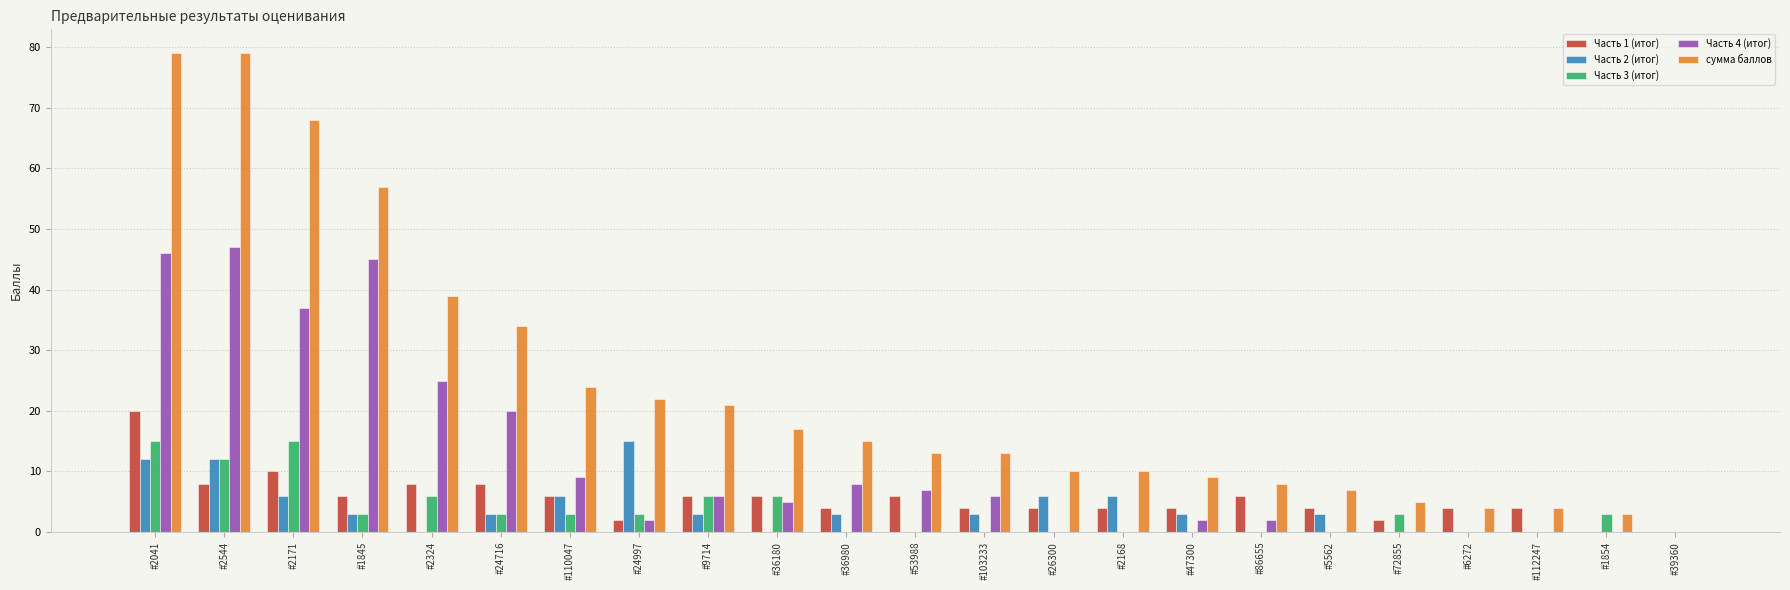

The value of сумма баллов at #6272 is 4. True or false?

True